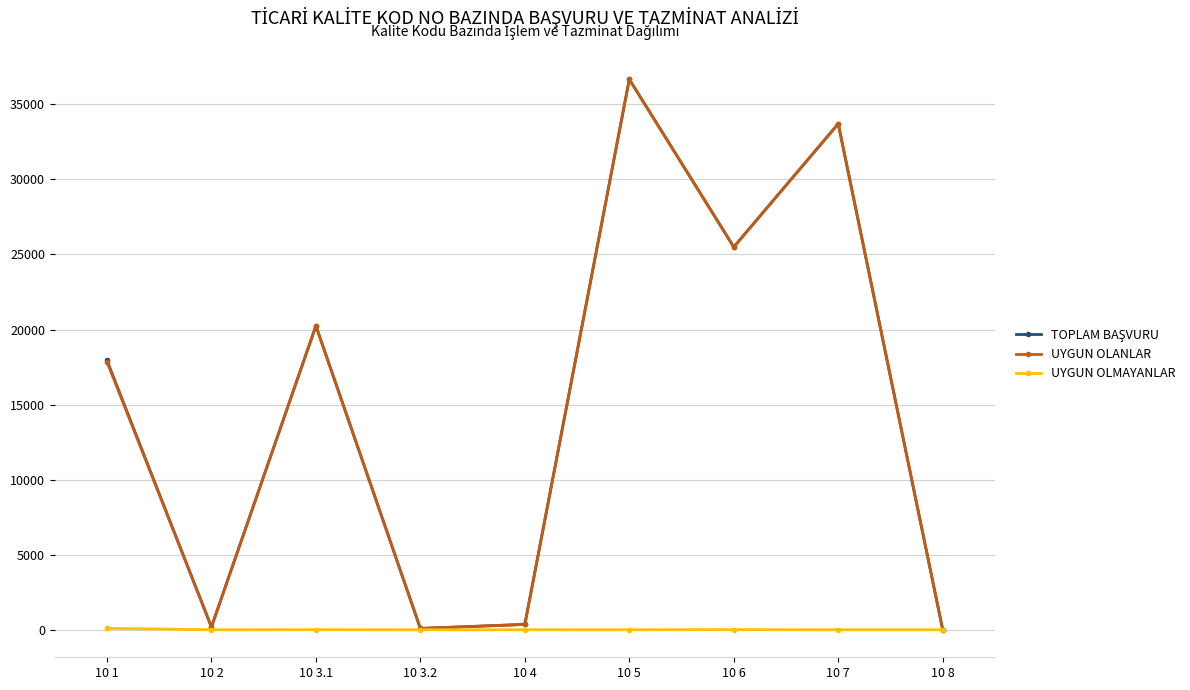

At which category is the sum across all series the highest?

10 5